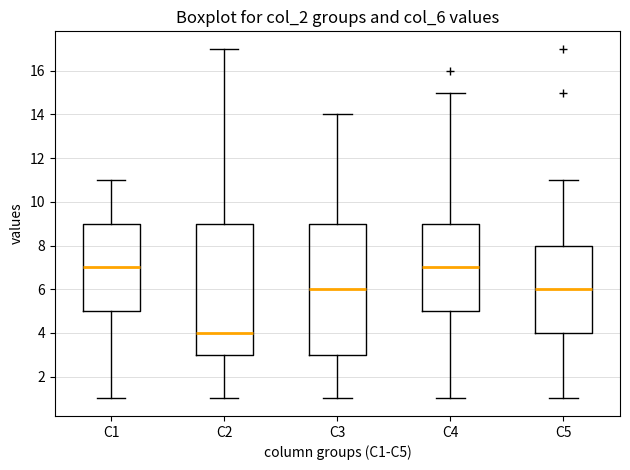

Where does the median line of the box for C5 sit on the y-axis? The values are not printed on the chart, so give them approximately, as read against the axis.

6